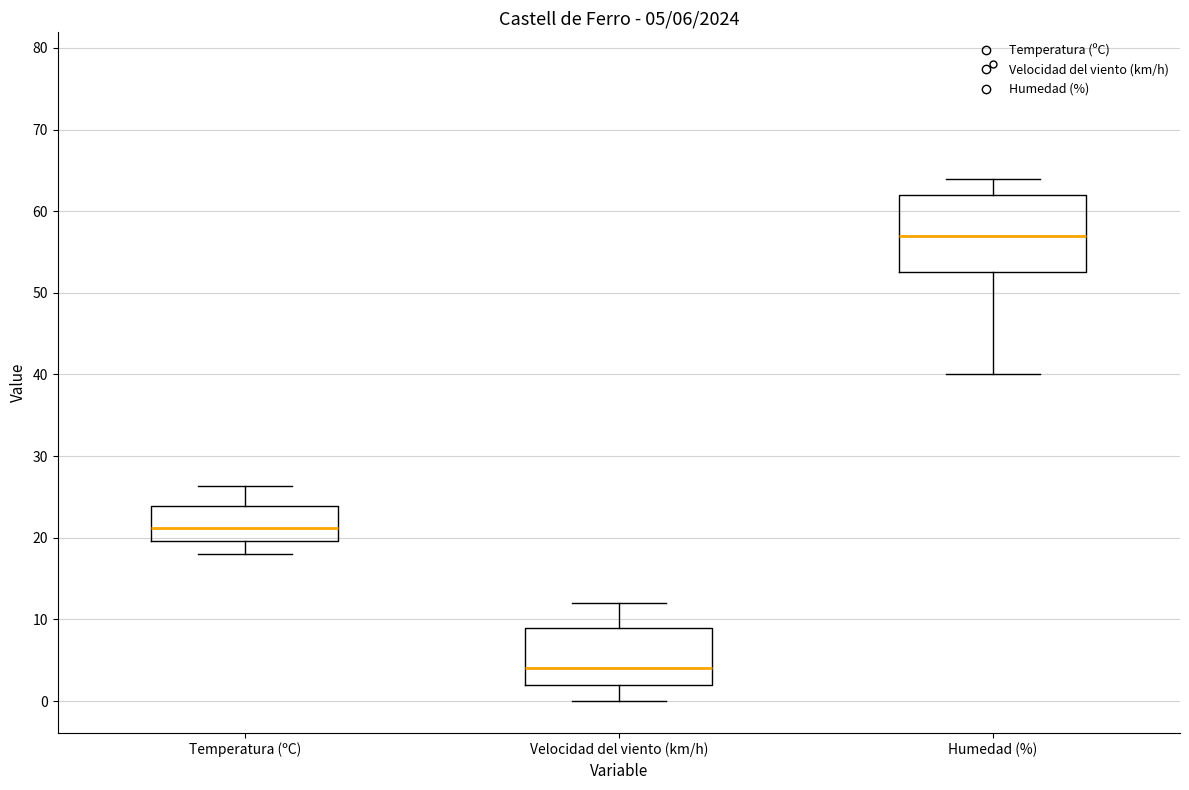

Which box is the tallest, from its lower edge to its upper edge?

Humedad (%)